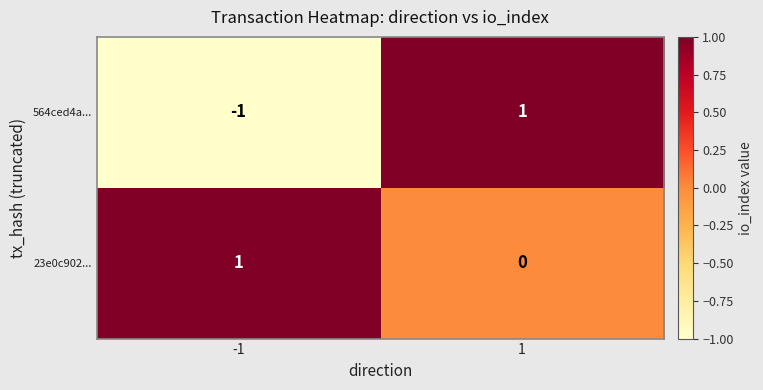

Rank the series at 1 from highest to lowest value.

564ced4a..., 23e0c902...